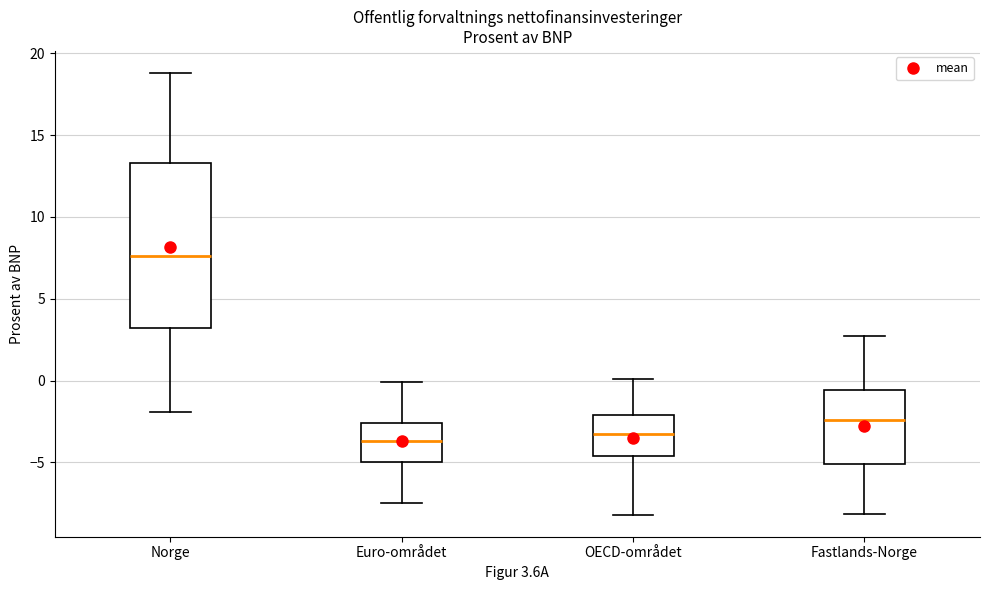

Reading left to right, transcribe this box plot: for each box, give where its median line is, the range the box spans, and where its two whiskers end, as read against the y-axis. The values are not printed on the chart, so give them approximately, as read against the axis.

Norge: median 7.5, box 3.0 to 13.5, whiskers -2.0 to 19.0
Euro-området: median -3.5, box -5.0 to -2.5, whiskers -7.5 to 0.0
OECD-området: median -3.5, box -4.5 to -2.0, whiskers -8.0 to 0.0
Fastlands-Norge: median -2.5, box -5.0 to -0.5, whiskers -8.0 to 2.5